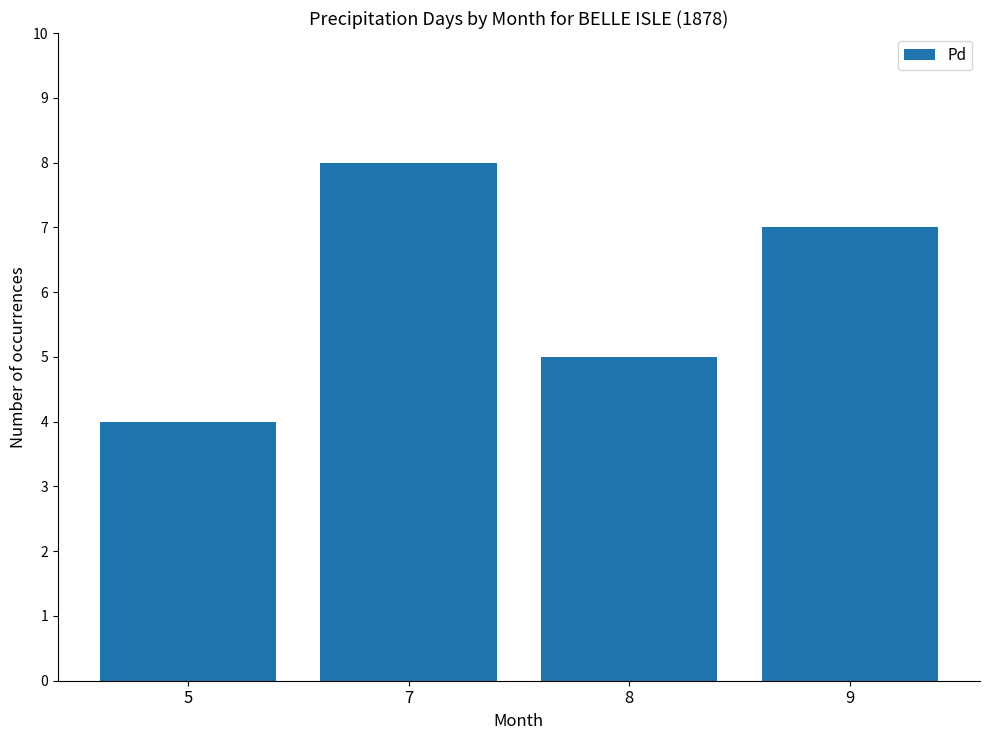

At which category does the chart reach its minimum across all series?

5